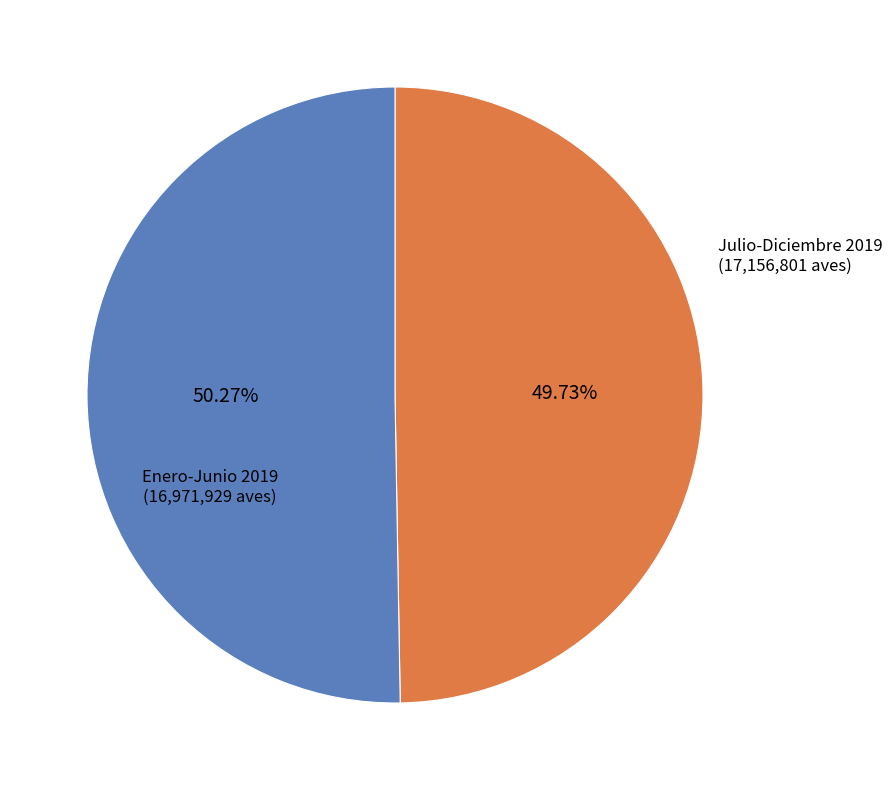

To the nearest percent, what is the difference between the largest and smallest slice percentages?

1%